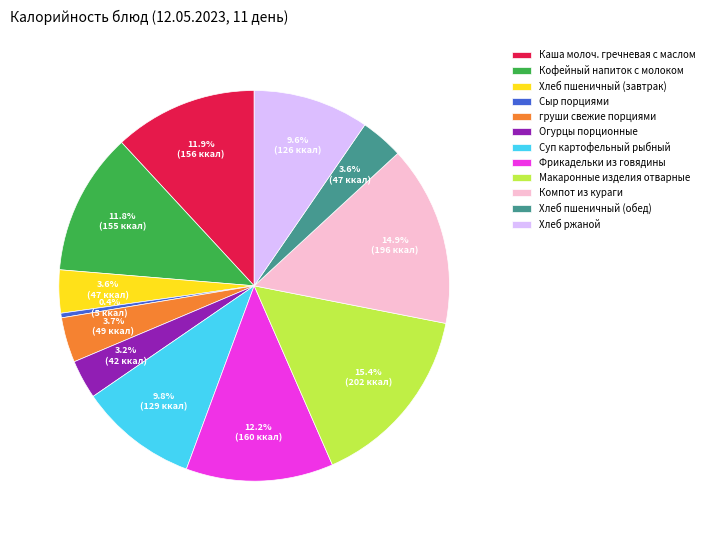

Approximately how many times larger is the value at Каша молоч. гречневая с маслом compared to Огурцы порционные?

3.7